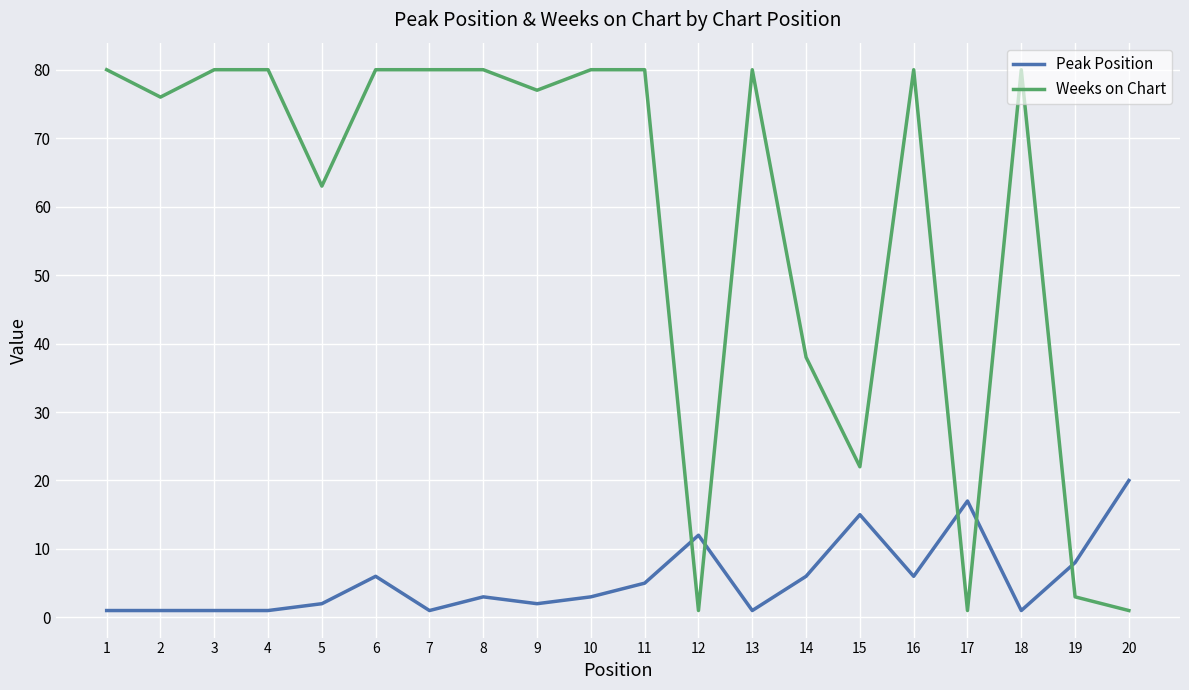

Is this an area chart (filled region under the line)?

No